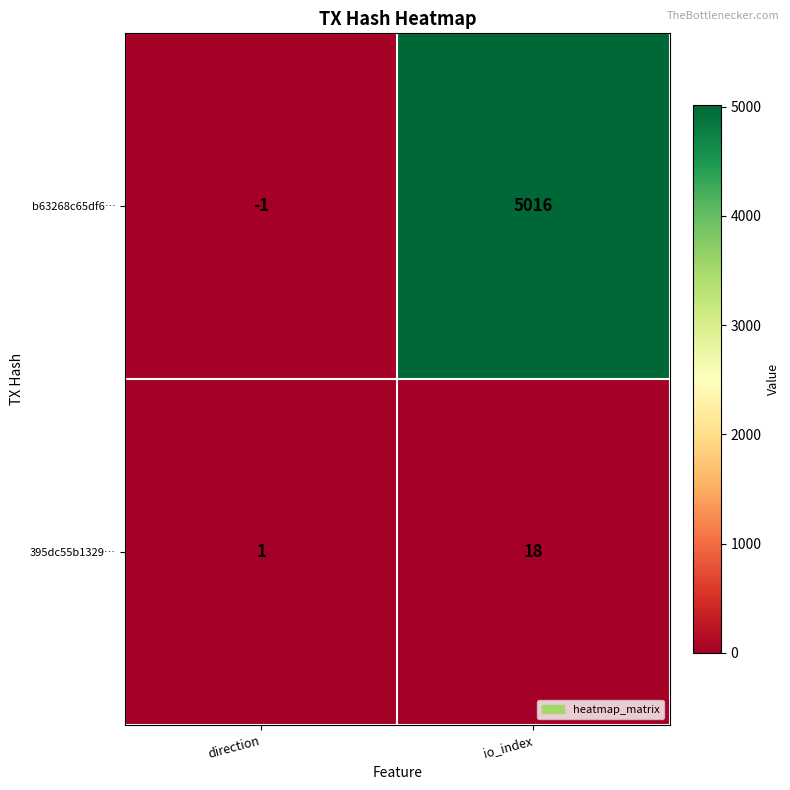

What is the total value across all series at io_index?

5034